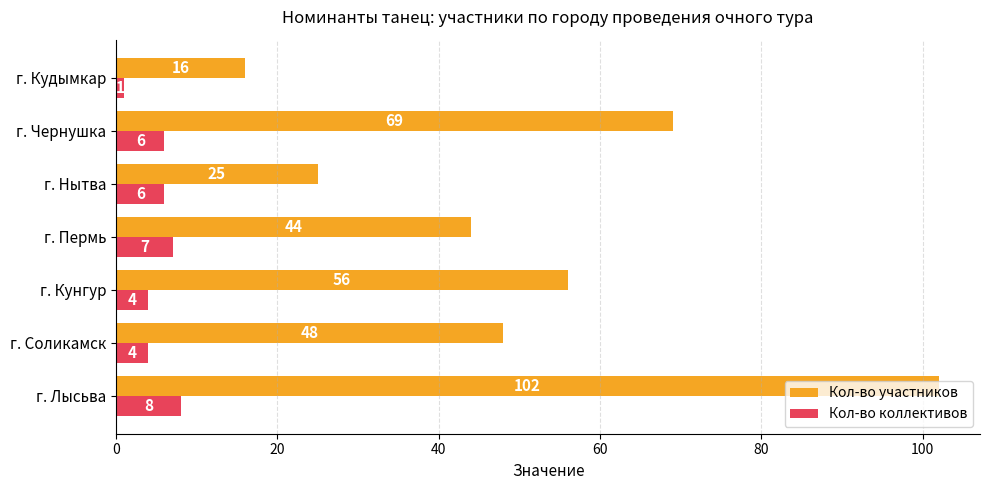

Which series has the largest total across all categories?

Кол-во участников